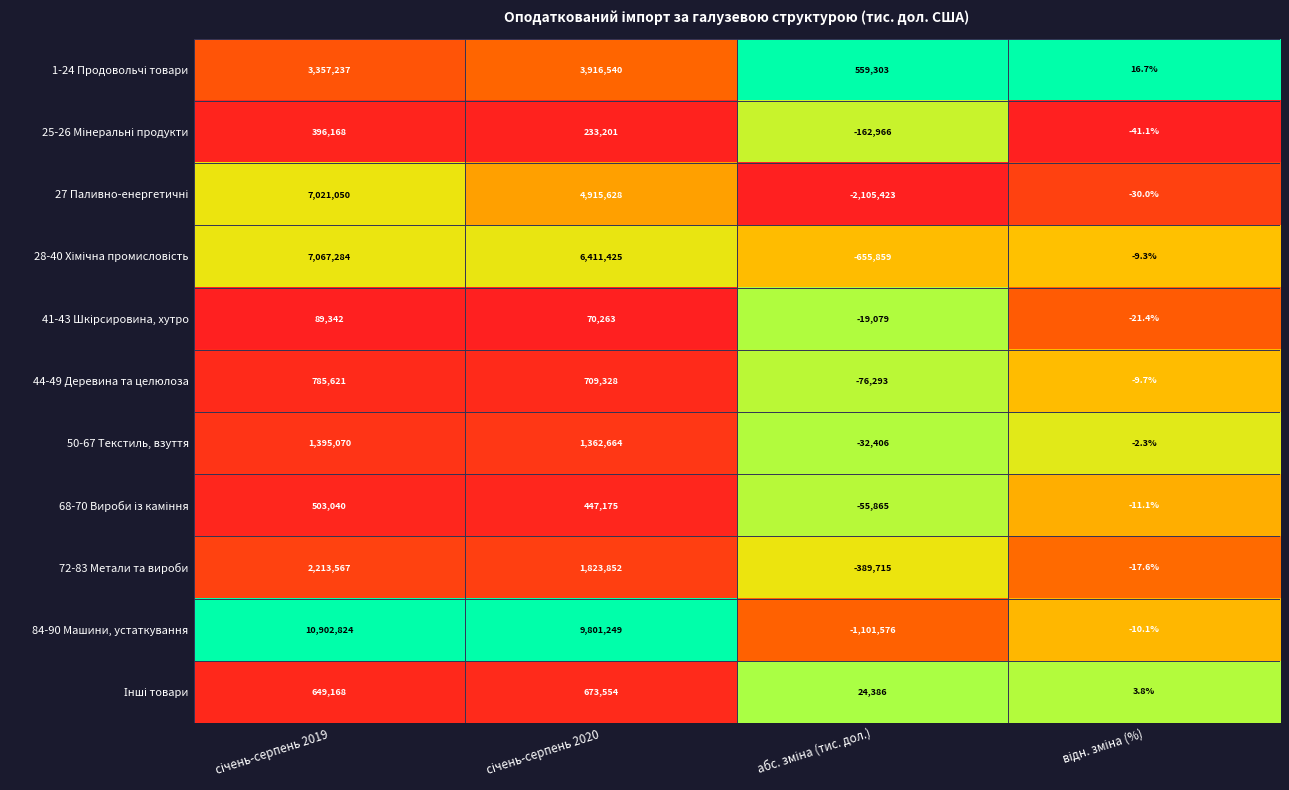

What is the minimum value shown in the chart?

-2105423.0